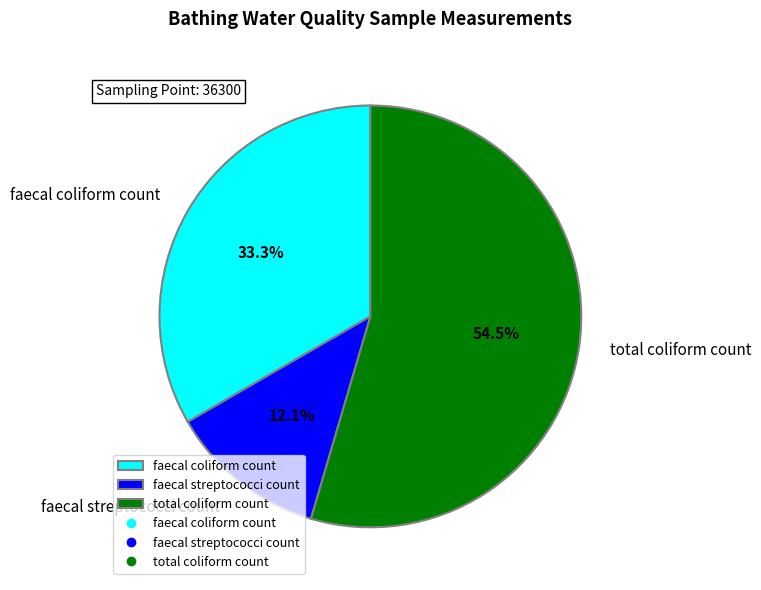

Which slice is the largest?

total coliform count